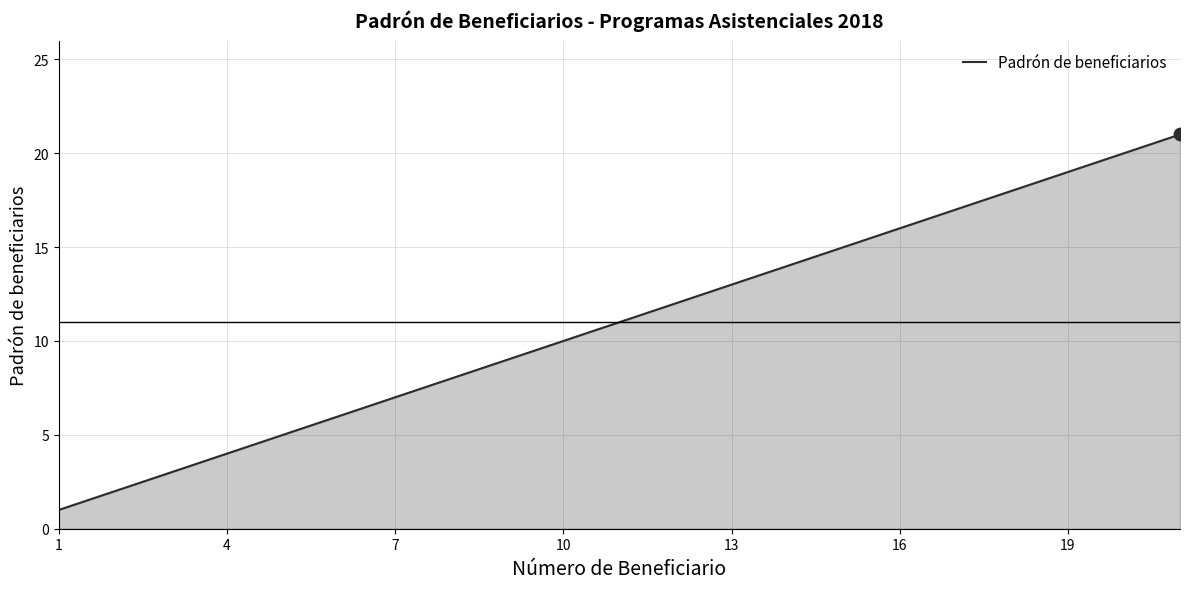

What is the greatest value displayed?

21